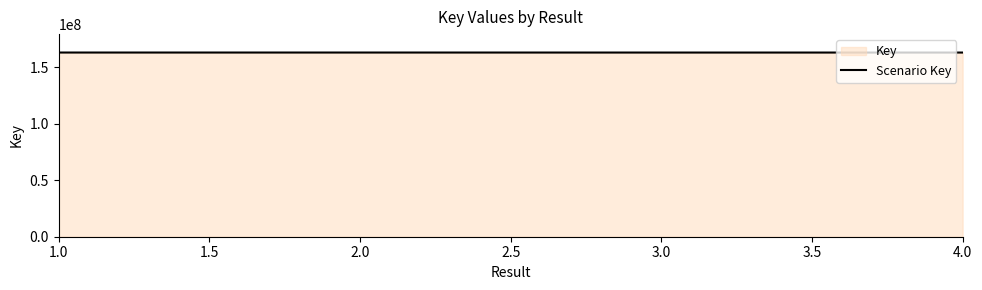

What is the approximate value at 4.0, to the nearest 50?

163014100